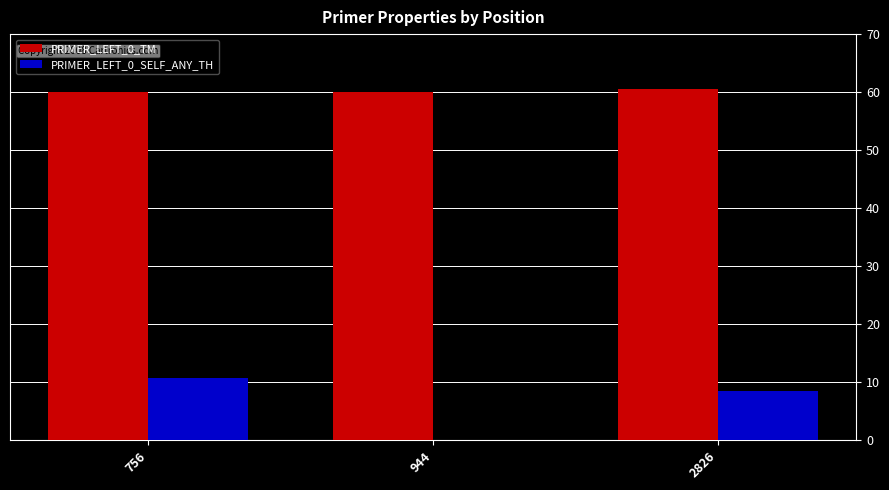

What is the sum of the PRIMER_LEFT_0_SELF_ANY_TH values at 944 and 756?

10.8